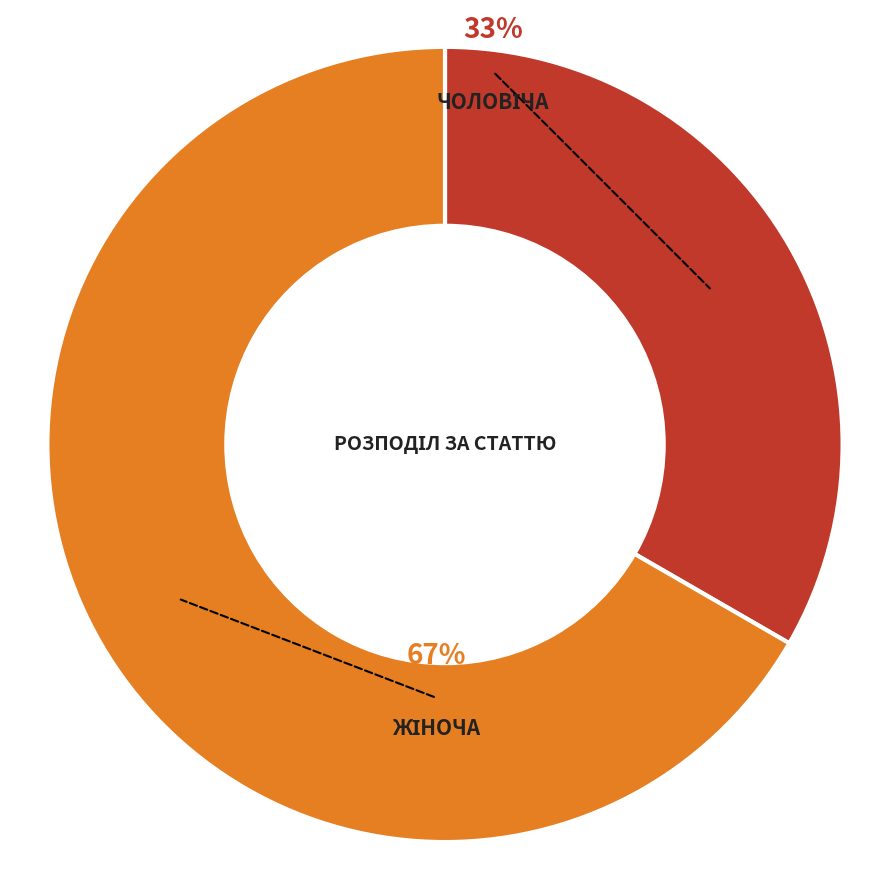

Does any single category account for the majority?

Yes